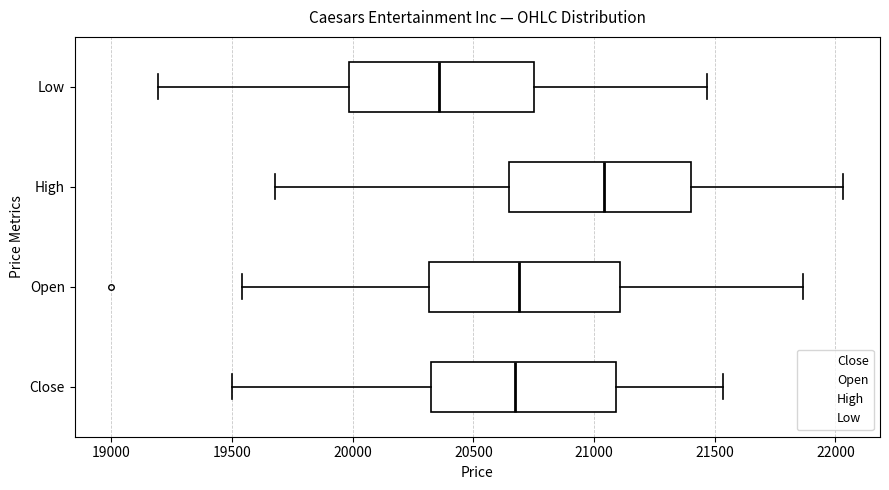

Where does the median line of the box for Close sit on the x-axis? The values are not printed on the chart, so give them approximately, as read against the axis.

20650